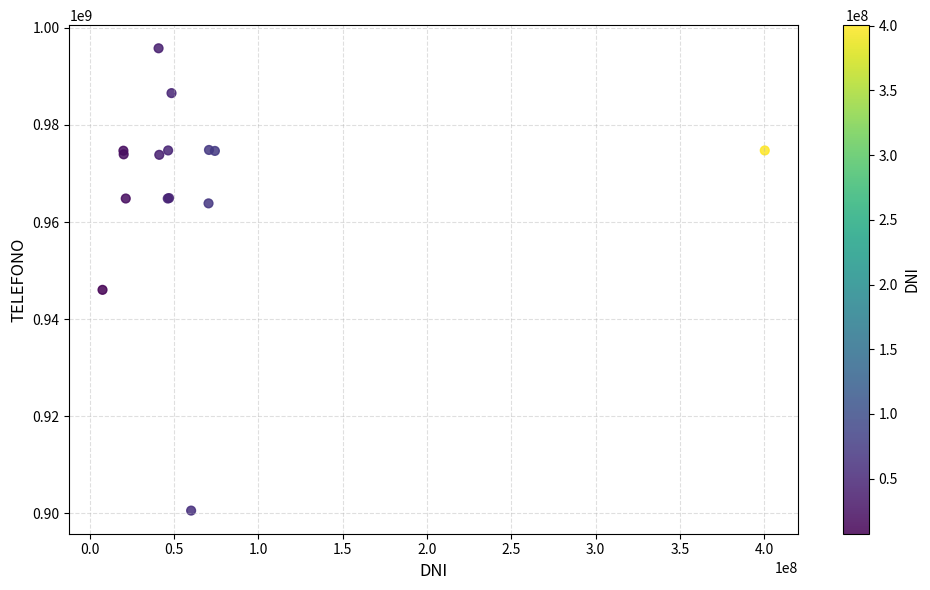

What Y value in the scatter plot is closest to 948174044?

946030617